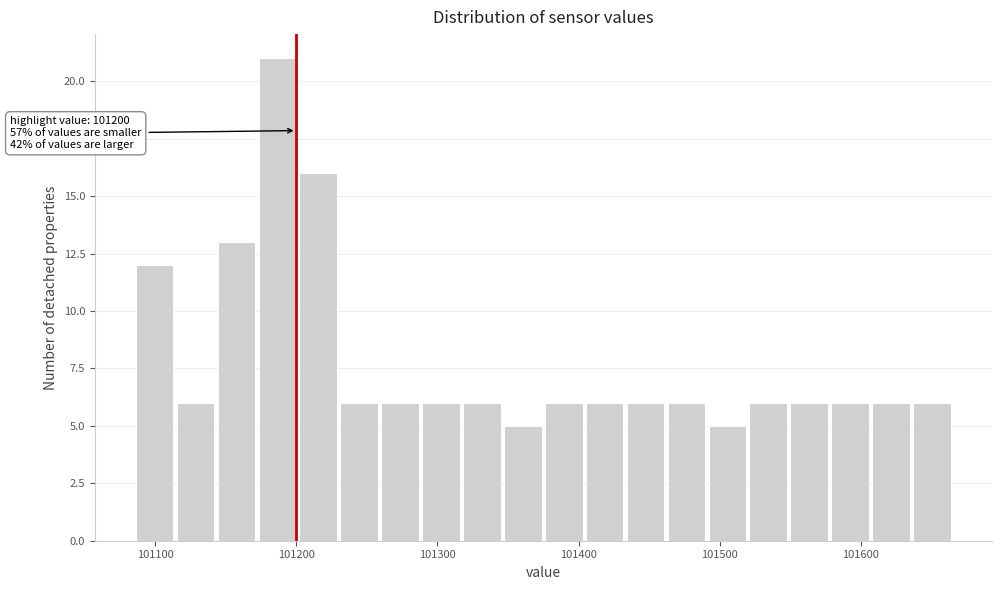

Around what value on the x-axis is the tallest bar? Give the approximate position of its centre, as read against the axis.

101190